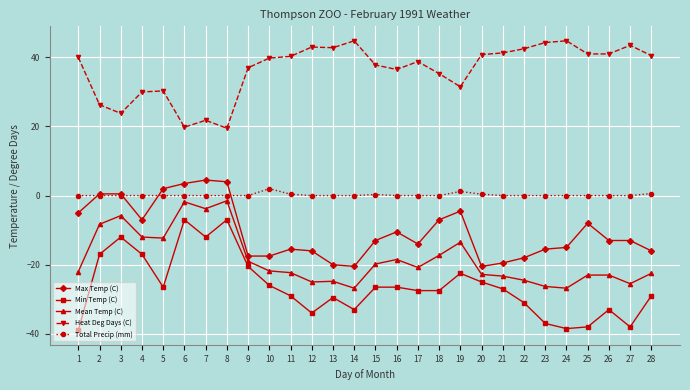

True or false: Min Temp (C) has more than 0 points higher than both neighbors.

True